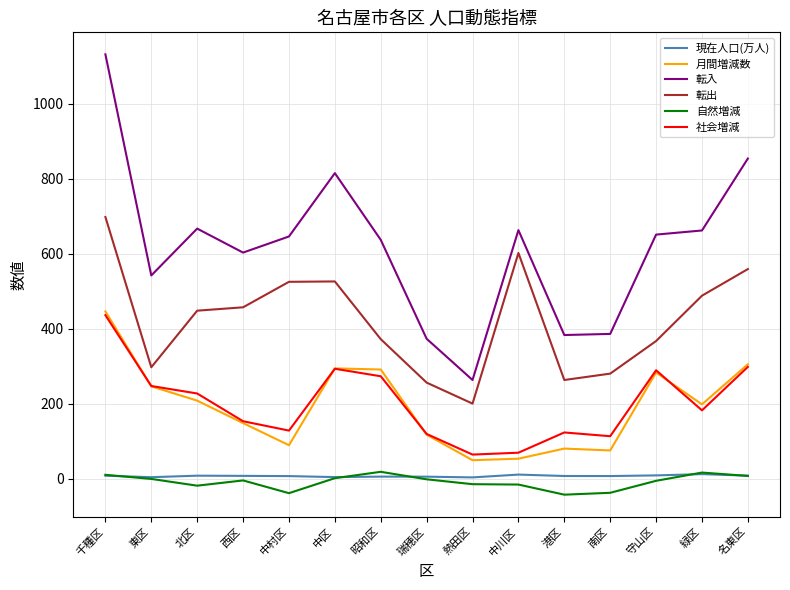

What is the minimum value for 転出?

200.0